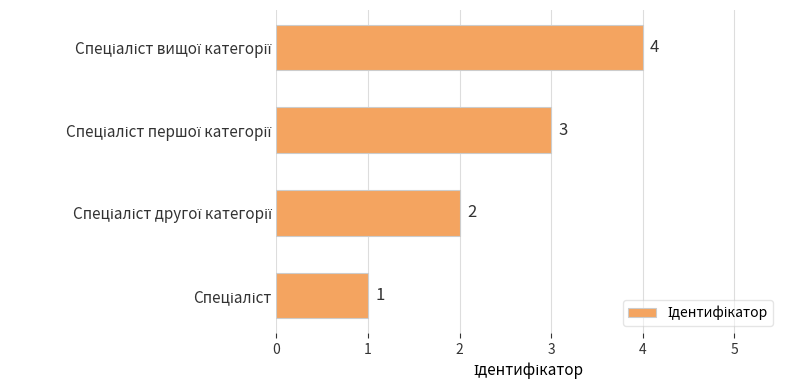

What is the sum of all values?

10